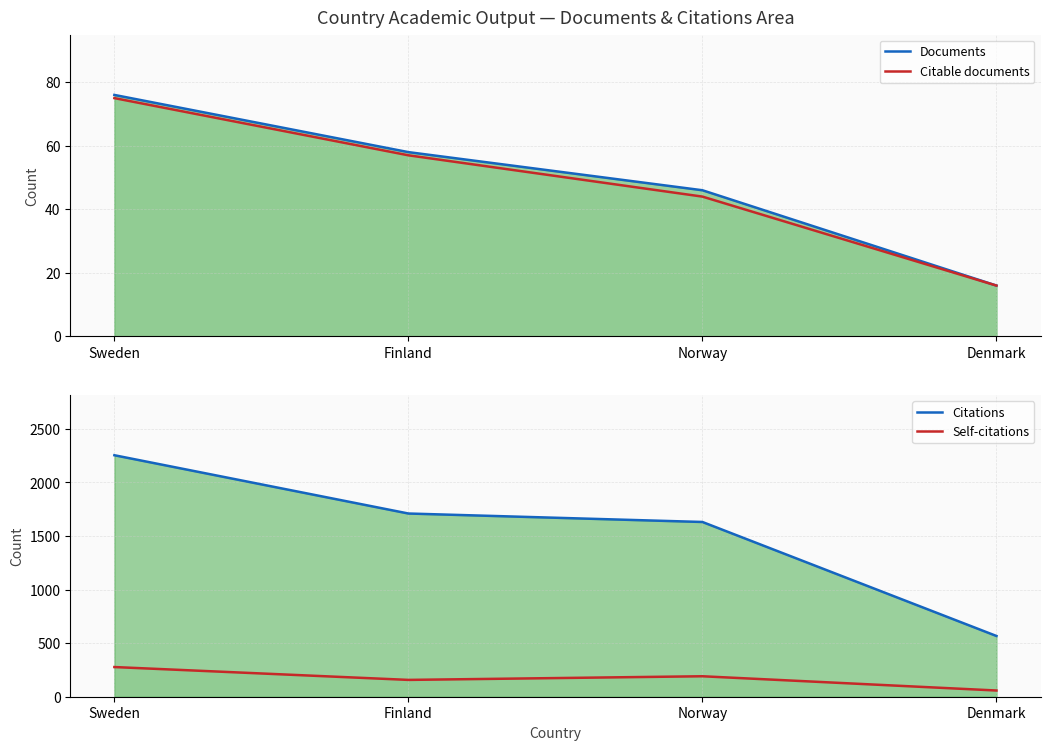

What position from the left is Norway?

3